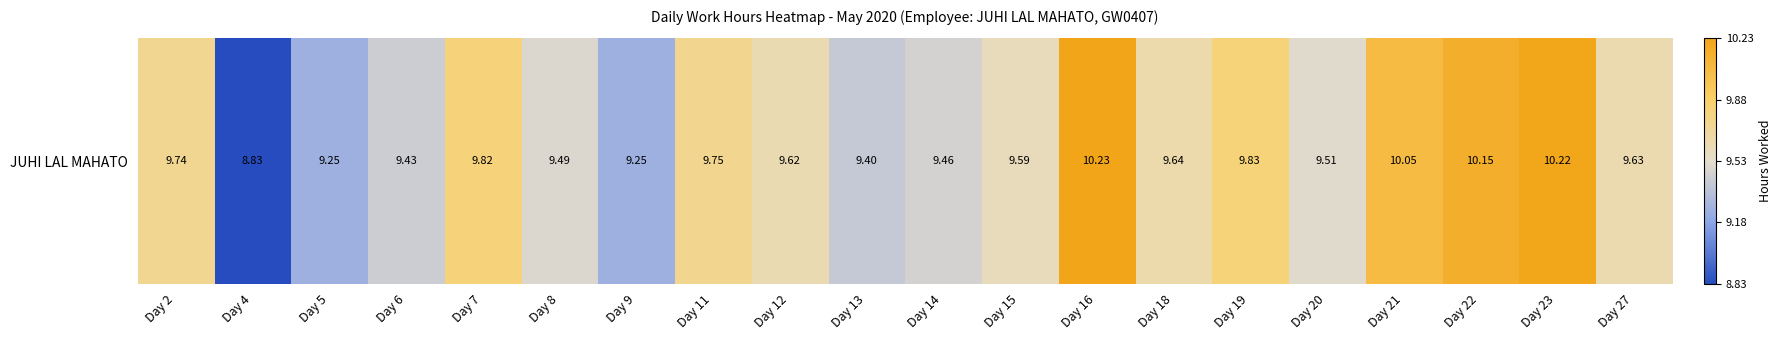

Between Day 8 and Day 16, which is larger?

Day 16